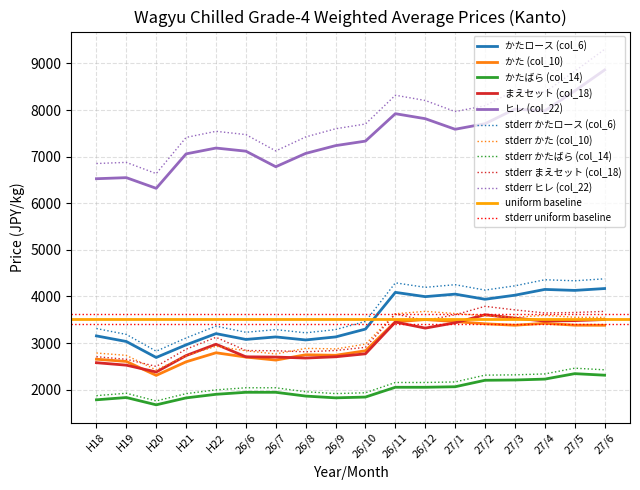

How many data points does each series have?

18